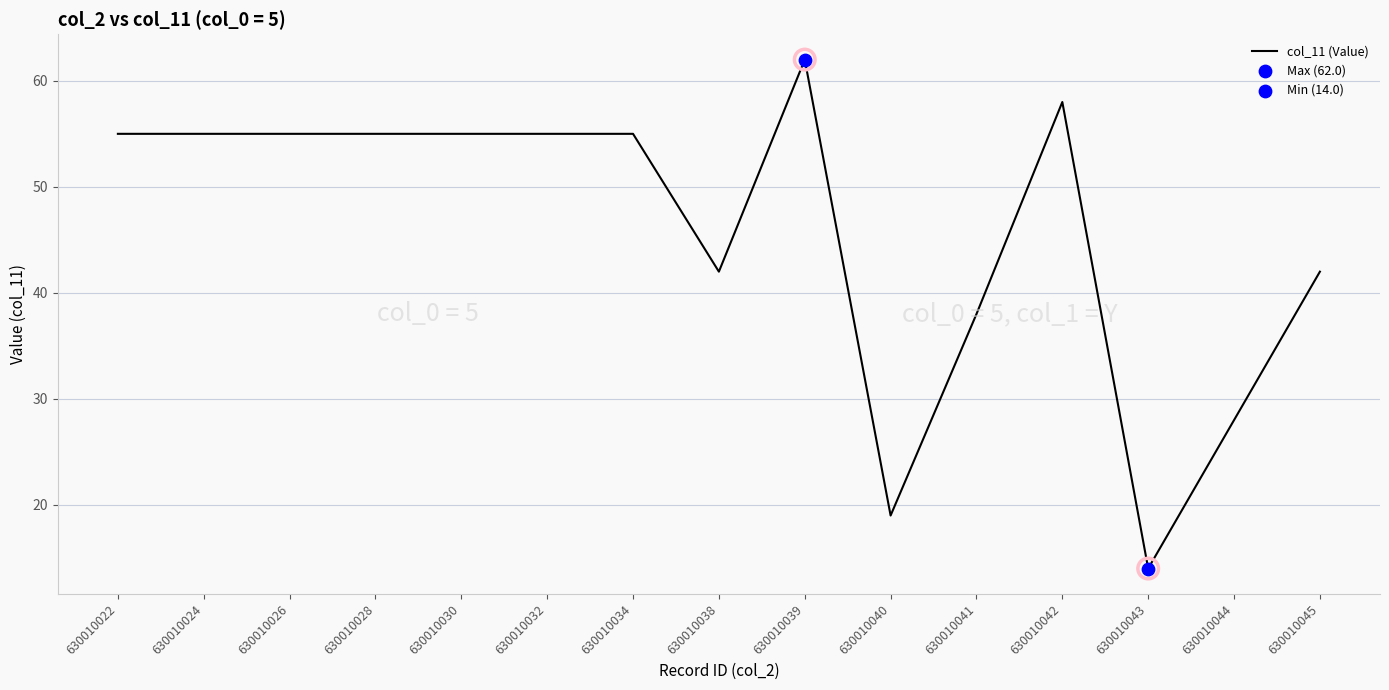

Approximately how many times larger is the value at 630010034 compared to 630010045?

1.3